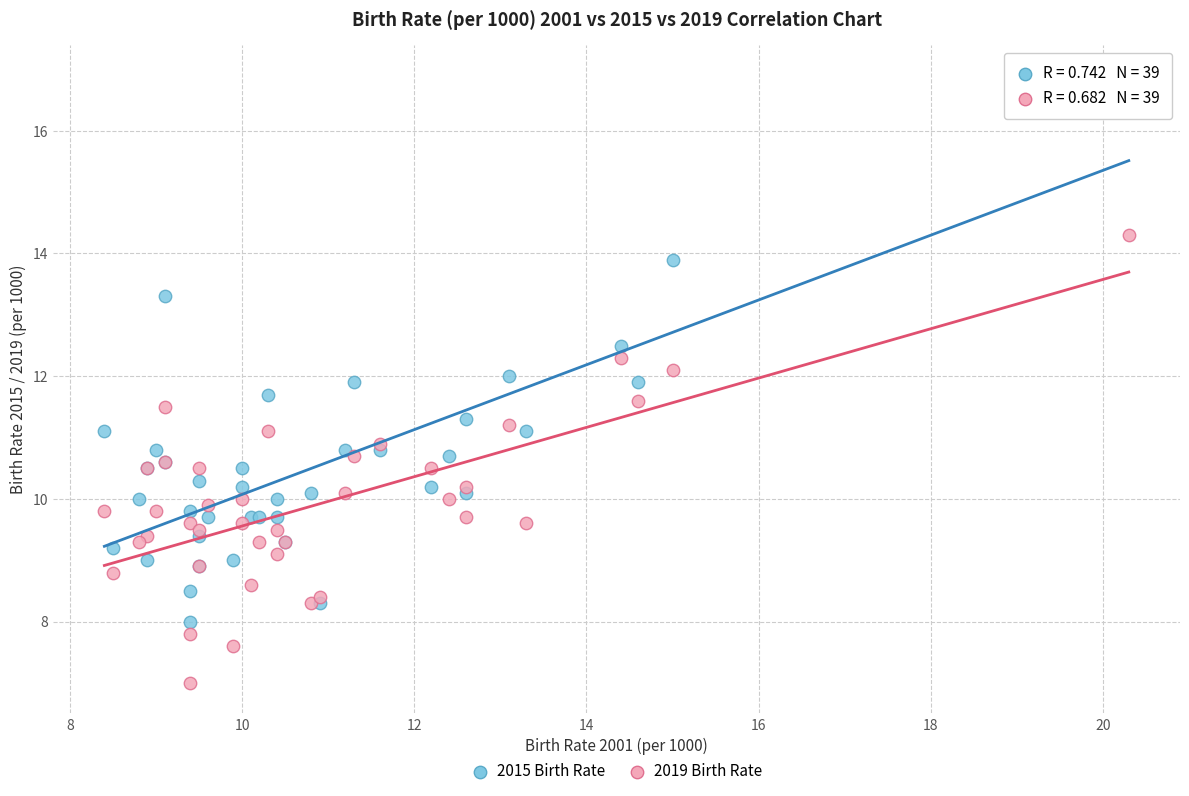

What are all the series names shown in the legend?

2015 Birth Rate, 2019 Birth Rate